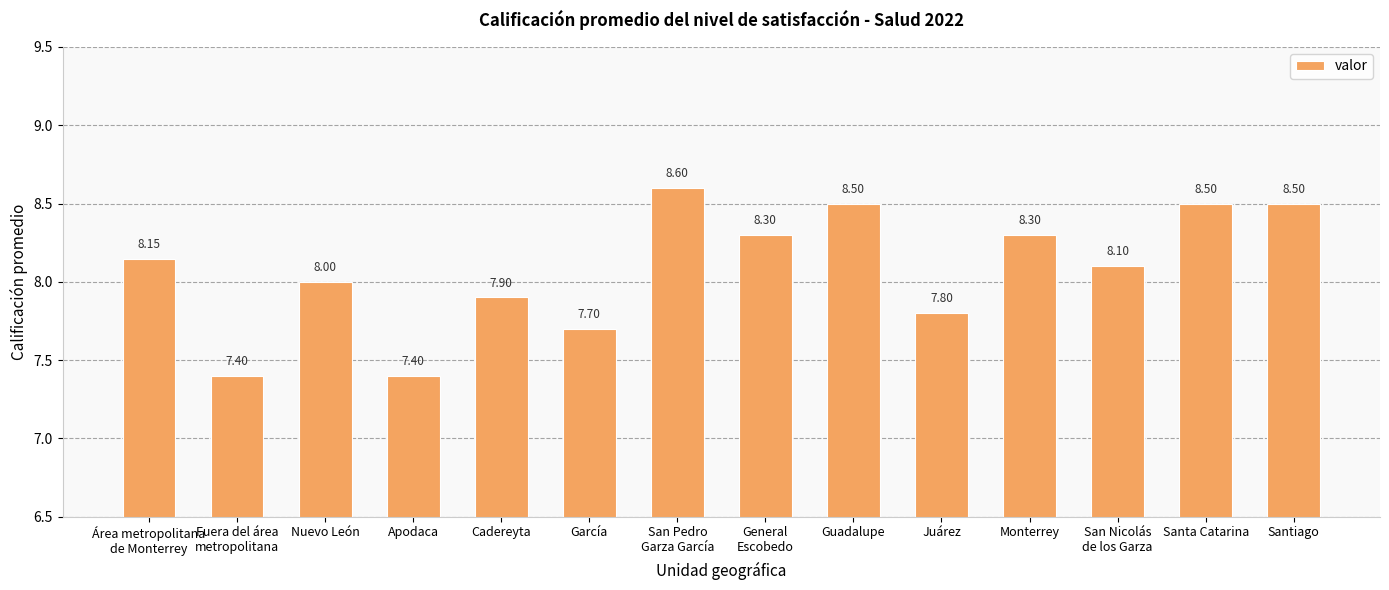

Is it true that the value at Juárez is 3.8?

False